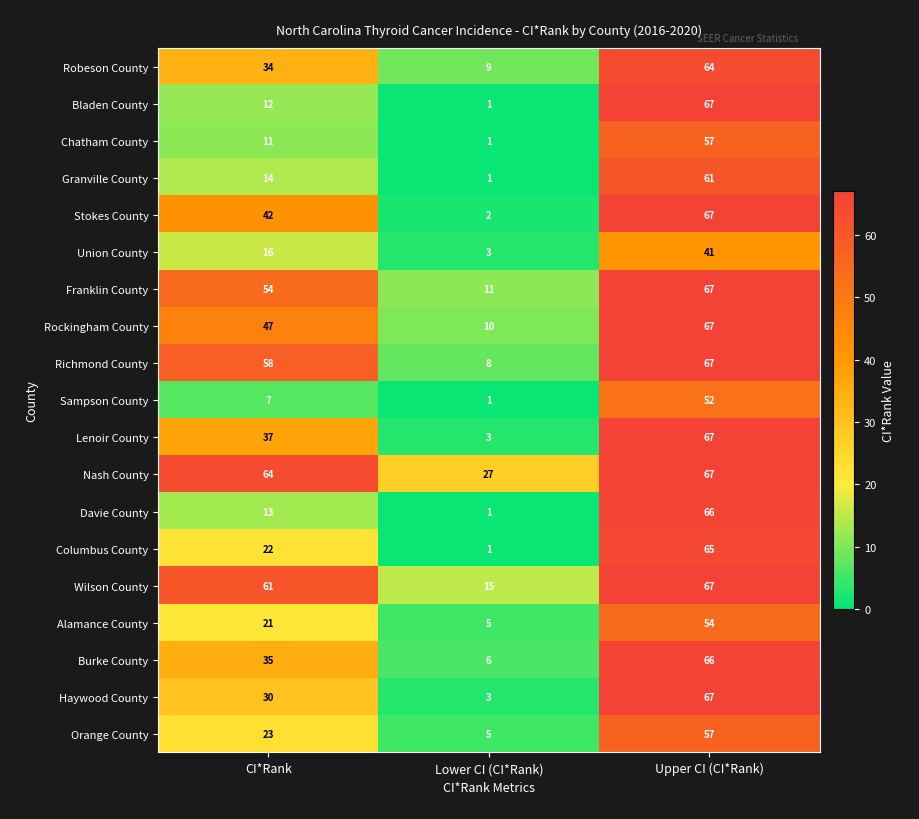

Between Lower CI (CI*Rank) and Upper CI (CI*Rank), which series saw the biggest shift?

Bladen County